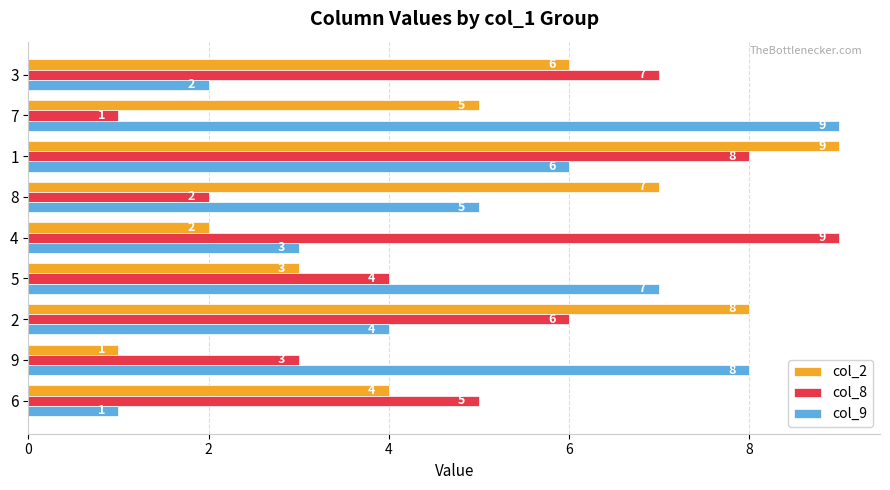

What is the sum of all col_2 values?

45